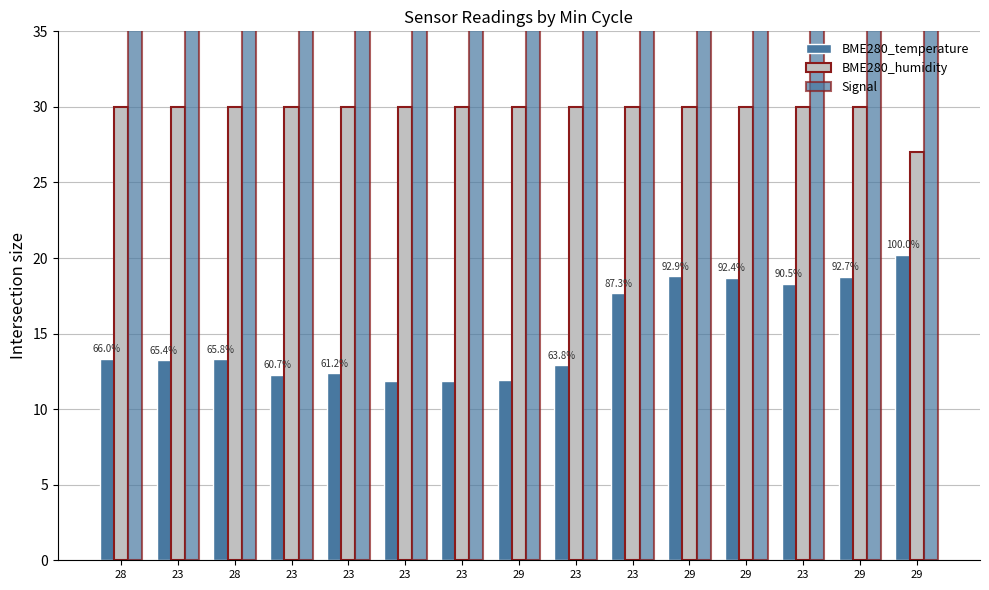

What is the lowest value of the BME280_temperature series?

11.9